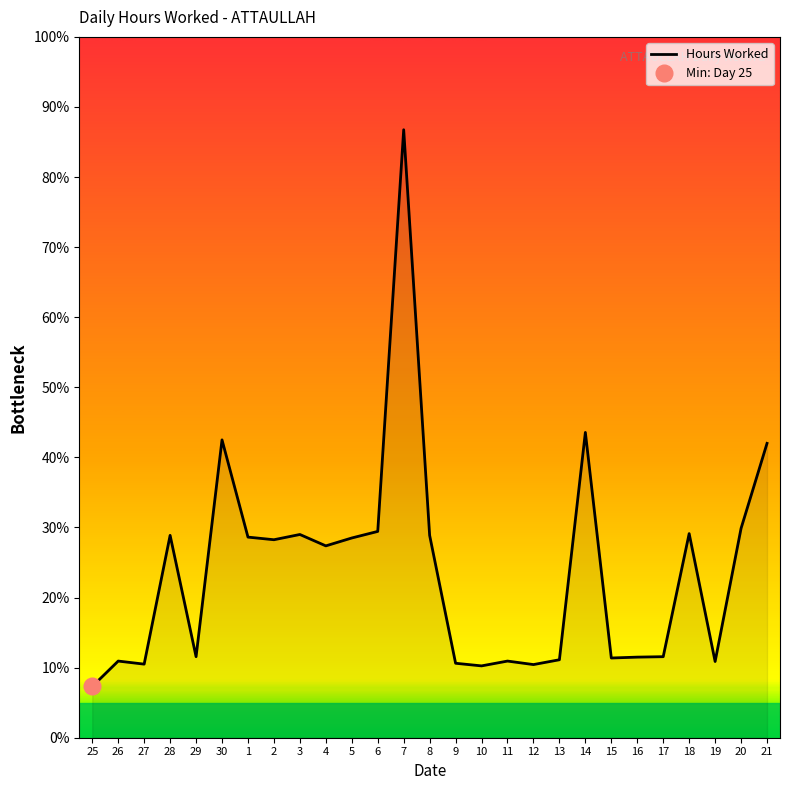

What is the difference between the maximum and second lowest values?

76.5